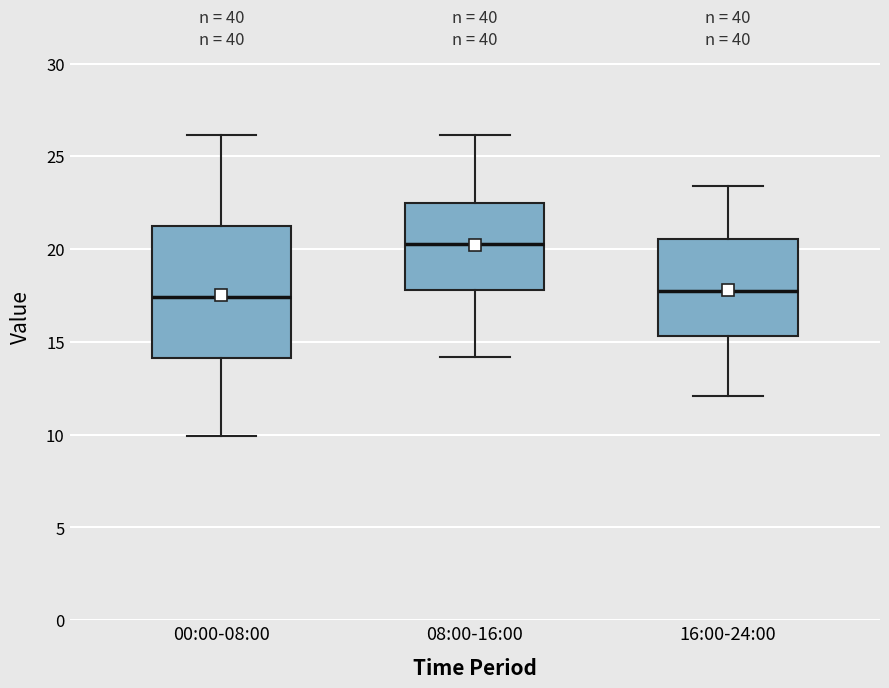

Which box's median line is the highest?

08:00-16:00